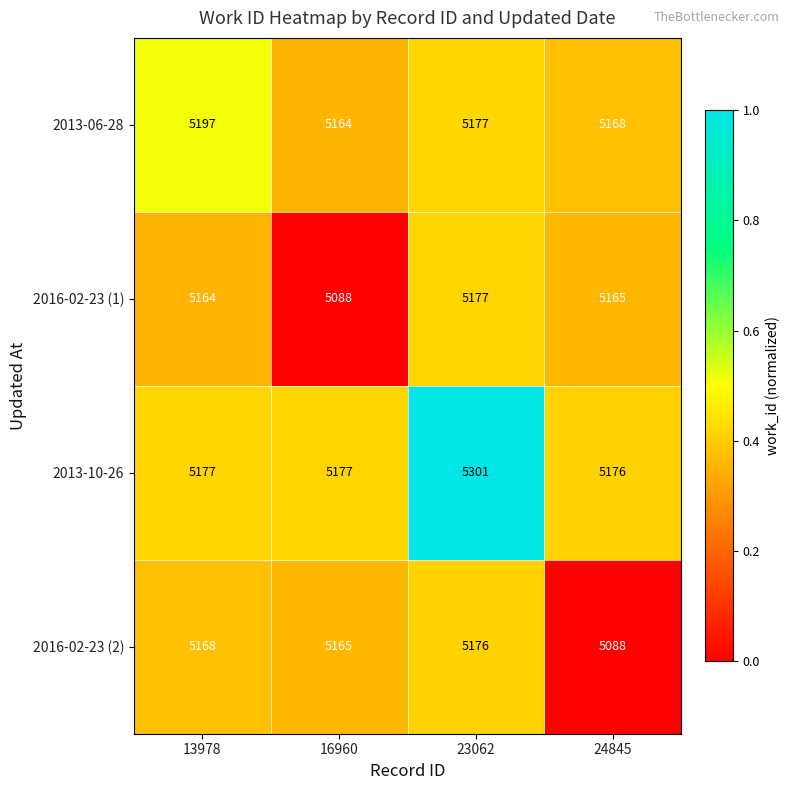

Reading left to right, list all the values displayed in this chart.

2013-06-28: 13978=5197	16960=5164	23062=5177	24845=5168
2016-02-23 (1): 13978=5164	16960=5088	23062=5177	24845=5165
2013-10-26: 13978=5177	16960=5177	23062=5301	24845=5176
2016-02-23 (2): 13978=5168	16960=5165	23062=5176	24845=5088